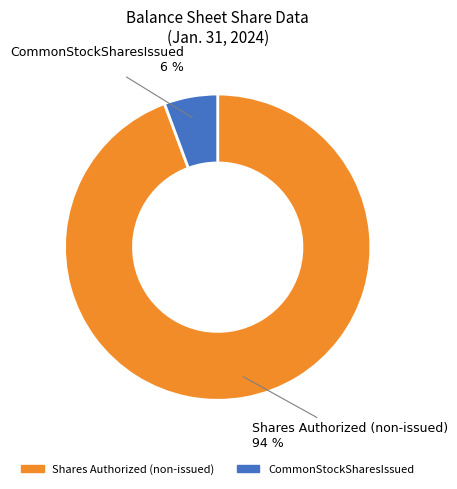

Does any single category account for the majority?

Yes